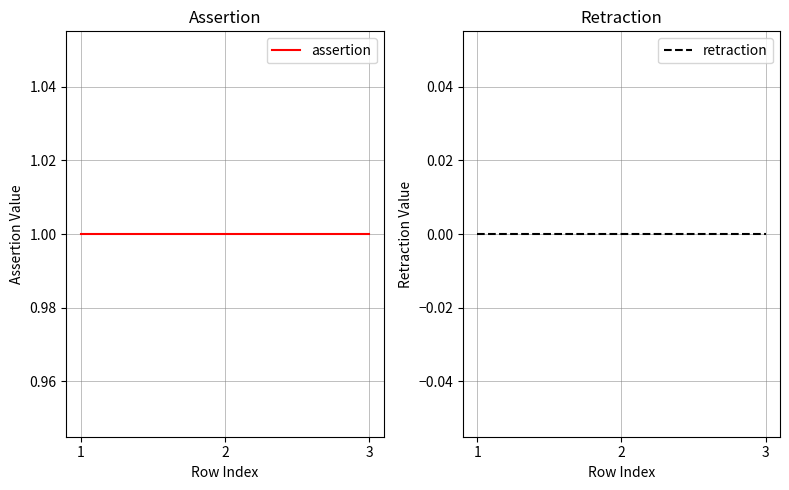

Rank the series by their average value, from lowest to highest.

retraction, assertion